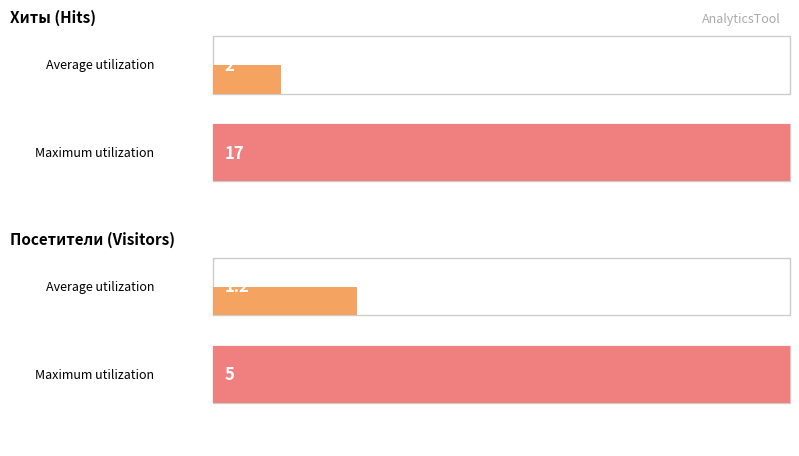

Is the value of Посетители at 16 greater than the value of Хиты at 5?

No